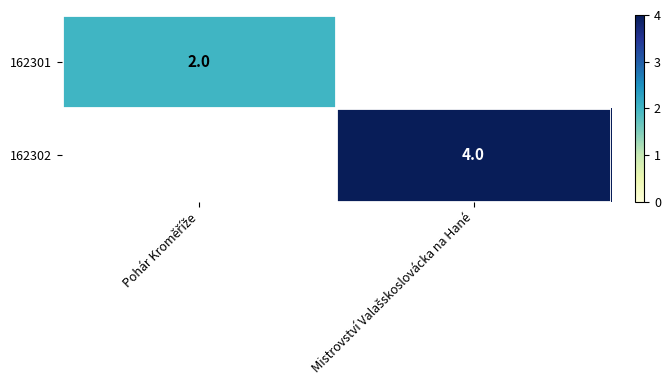

Which has a higher value, Pohár Kroměříže or Mistrovství Valašskoslovácka na Hané?

Mistrovství Valašskoslovácka na Hané